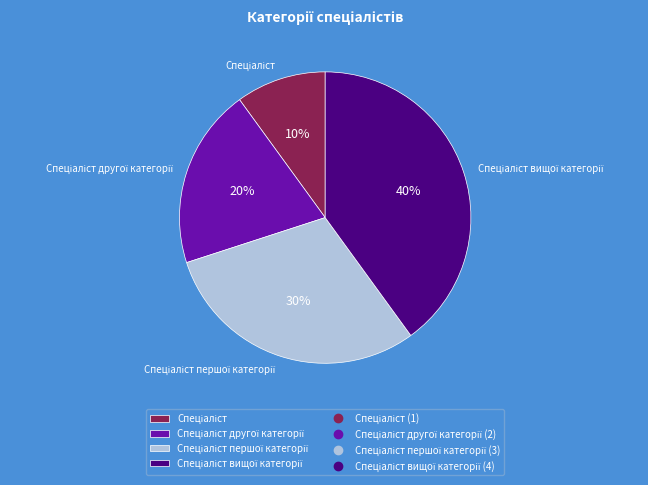

To the nearest percent, what is the difference between the largest and smallest slice percentages?

30%